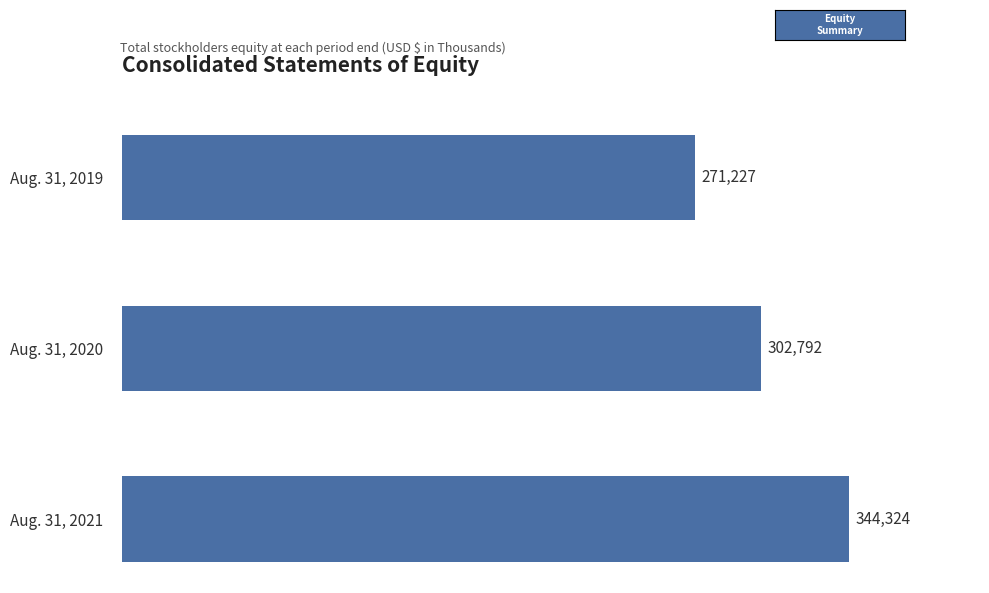

Rank the categories by value from lowest to highest.

Aug. 31, 2019, Aug. 31, 2020, Aug. 31, 2021